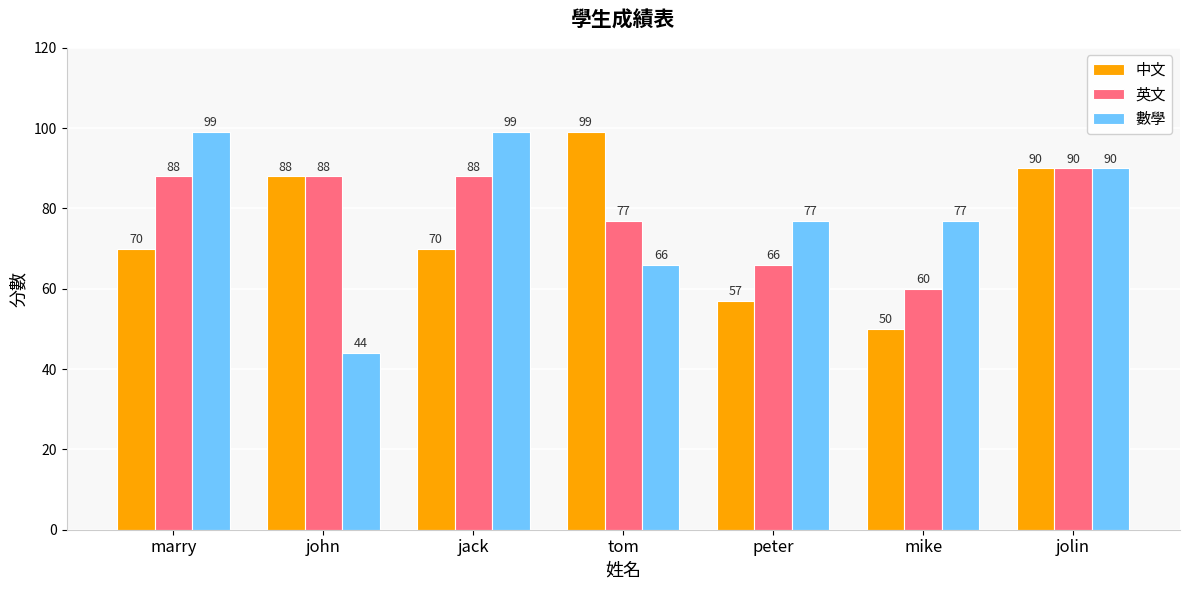

Are the bars horizontal?

No